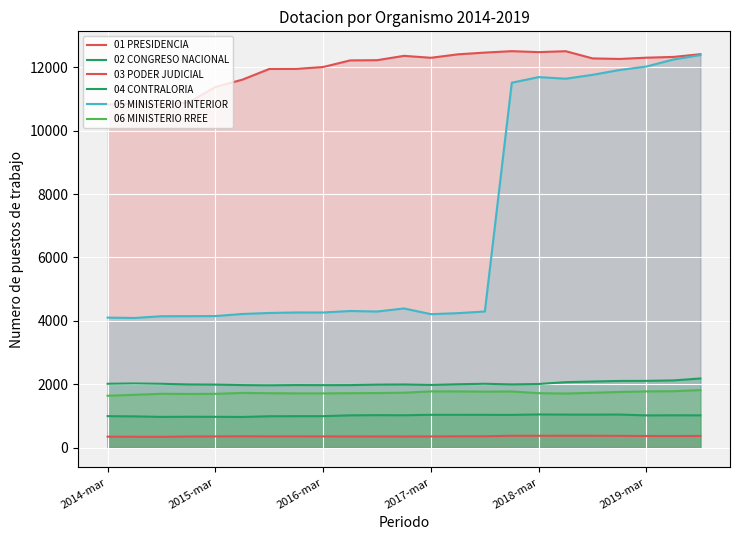

What are all the series names shown in the legend?

01 PRESIDENCIA, 02 CONGRESO NACIONAL, 03 PODER JUDICIAL, 04 CONTRALORIA, 05 MINISTERIO INTERIOR, 06 MINISTERIO RREE